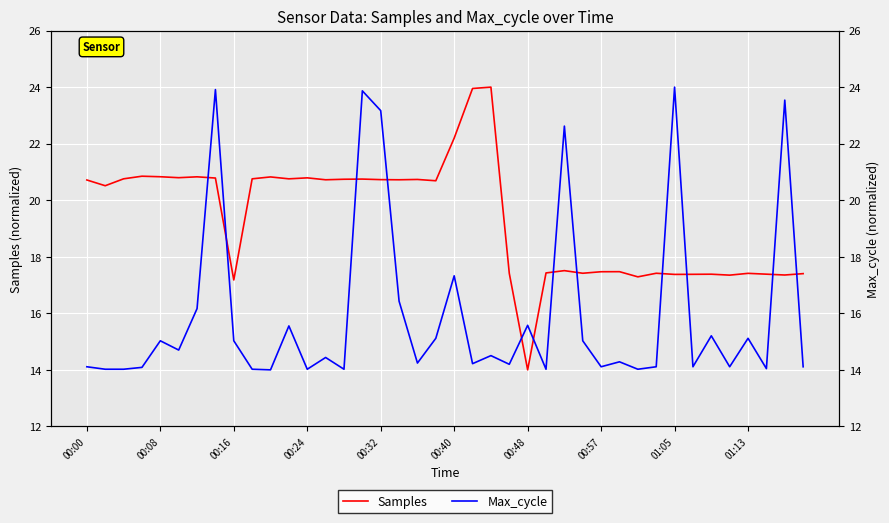

How many data points in Max_cycle are above 14?

39